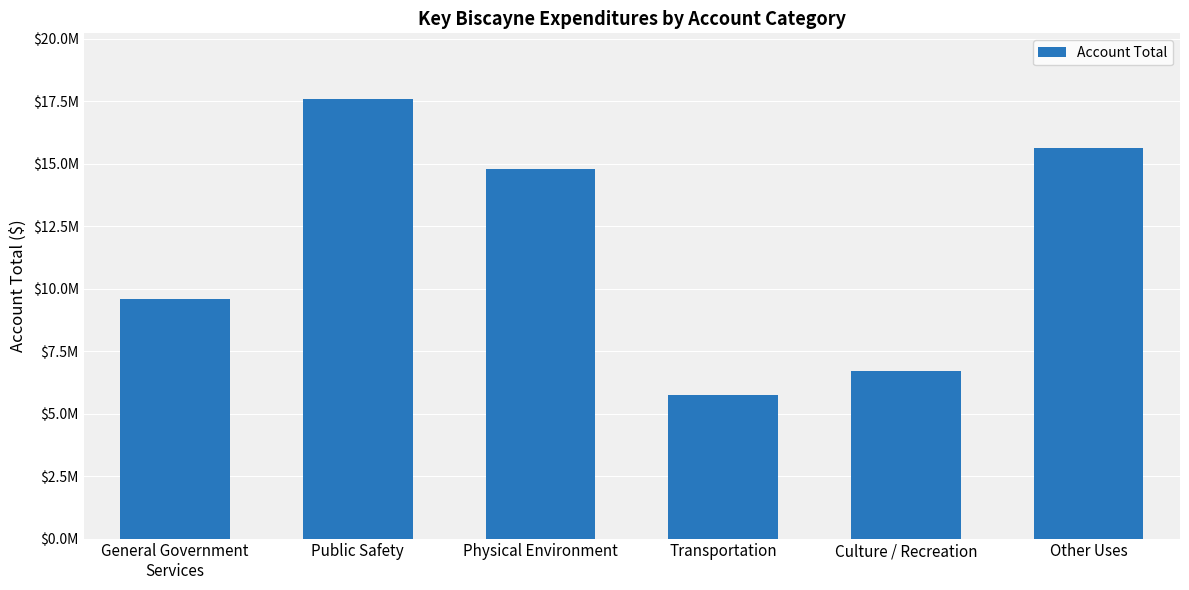

What is the sum of all values?

69969432